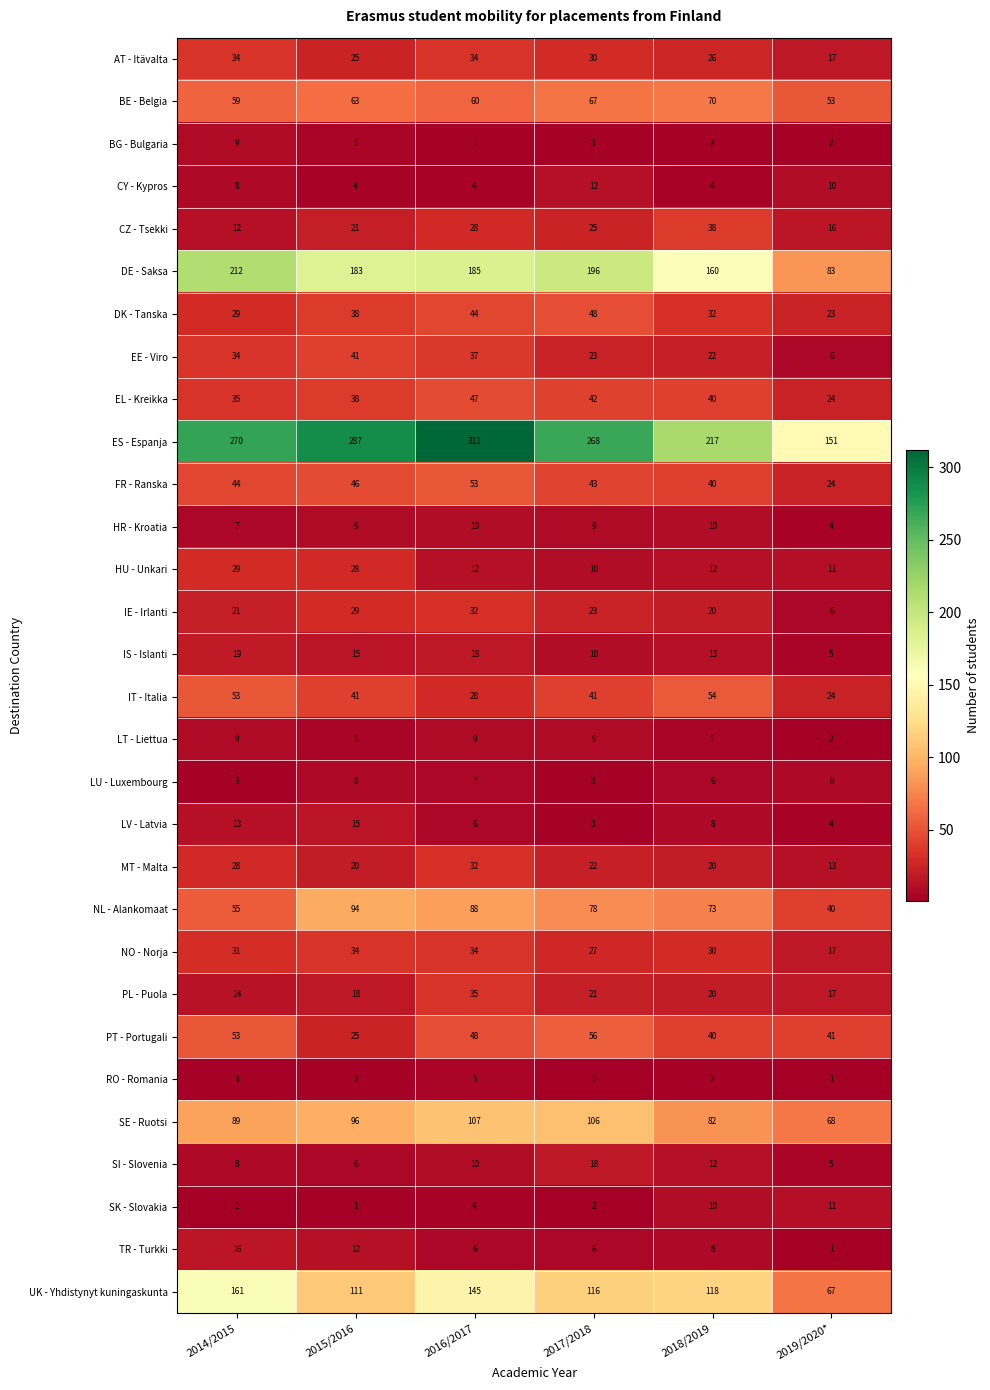

At which label is DE - Saksa closest to 147?

2018/2019